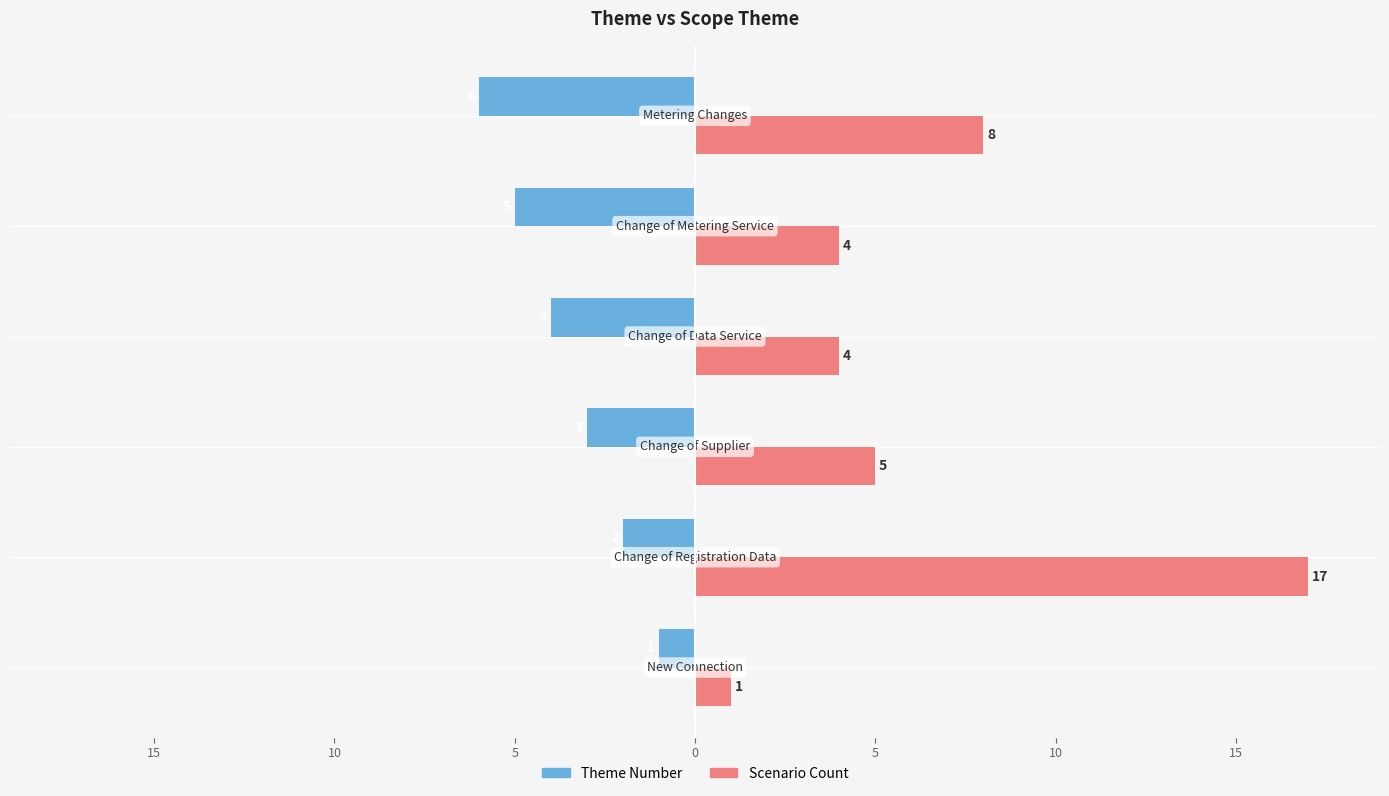

At how many categories does at least one series exceed 5?

2